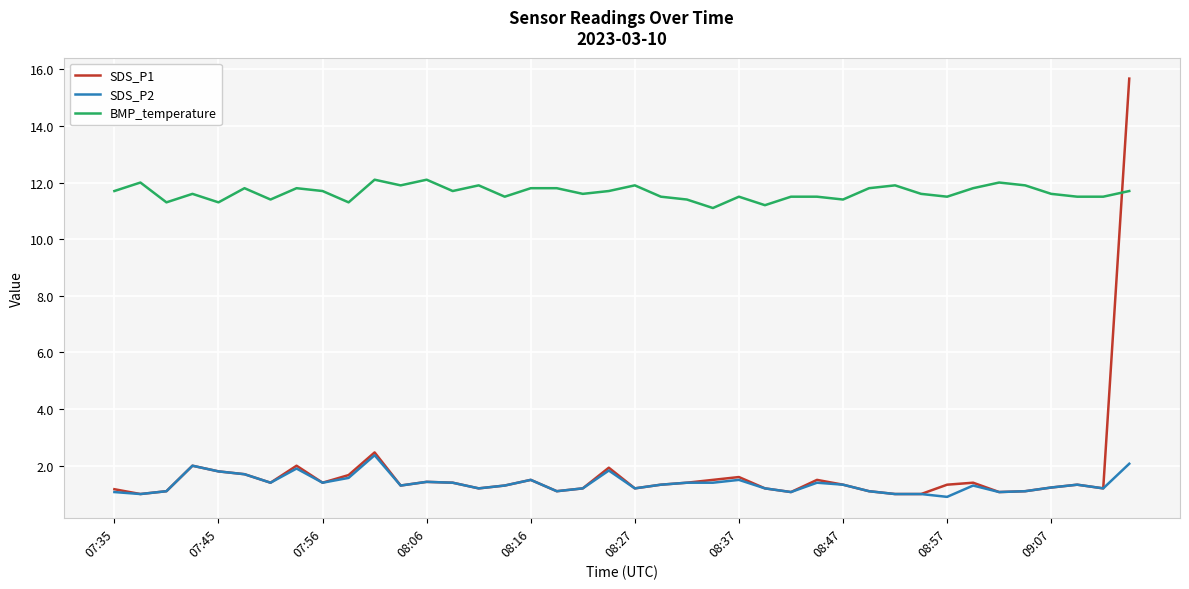

How many series are shown in this chart?

3